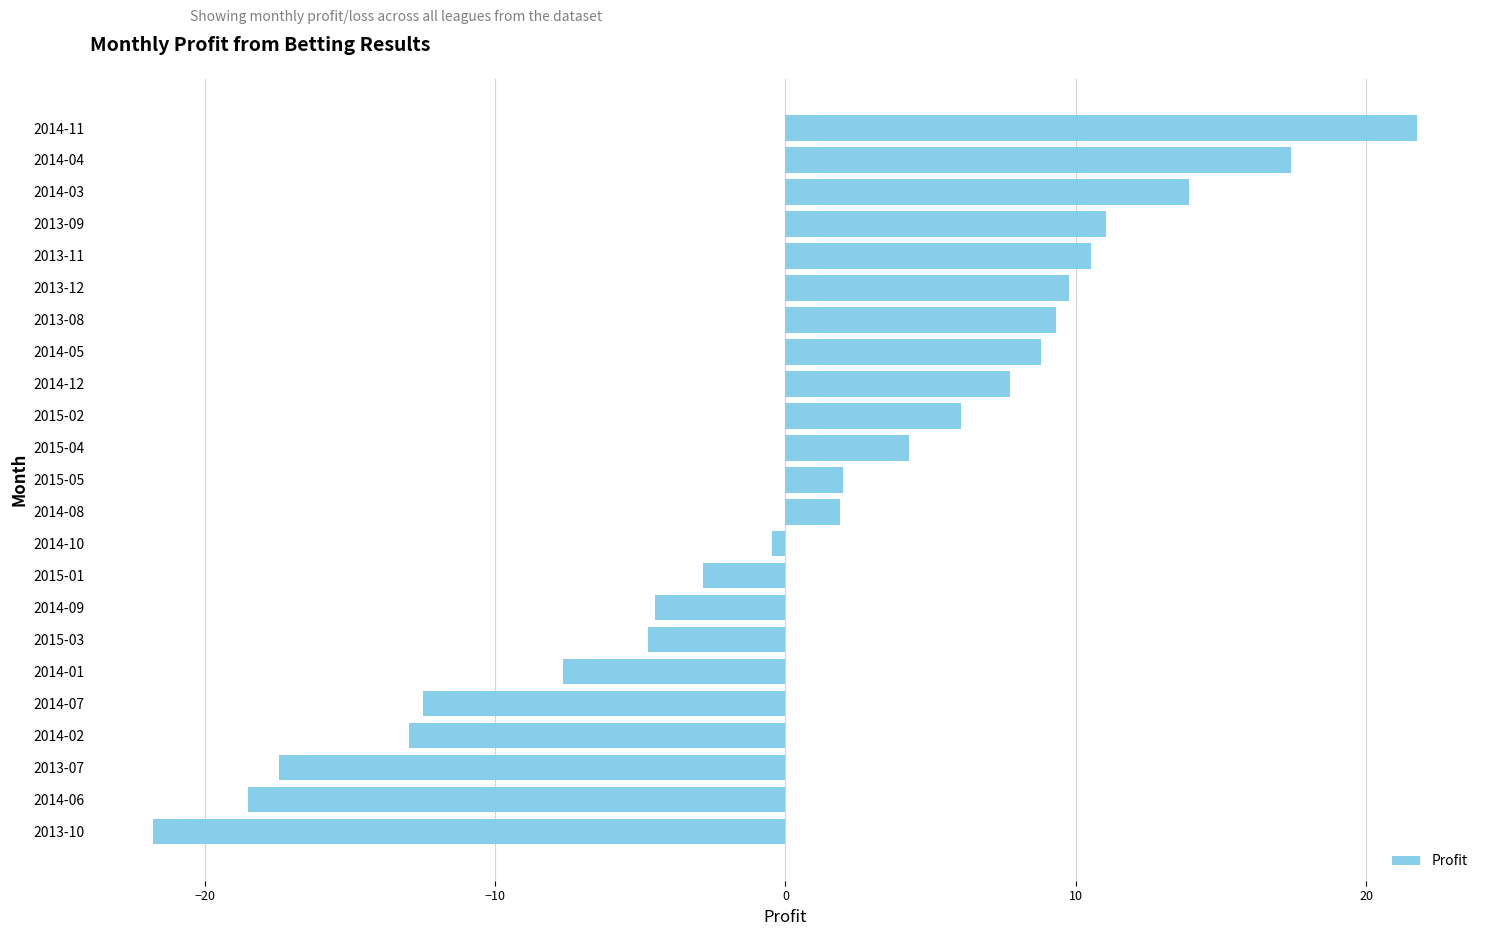

Does the chart contain stacked bars?

No